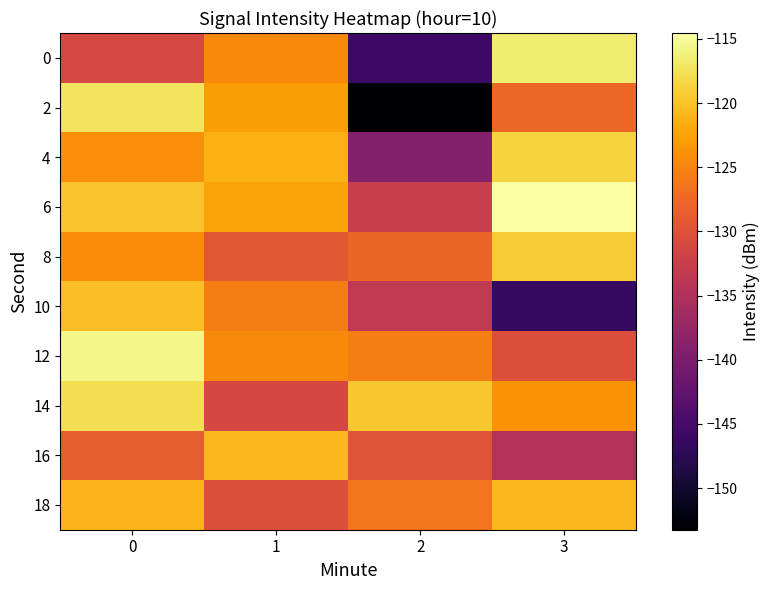

Which series has the largest total across all categories?

6